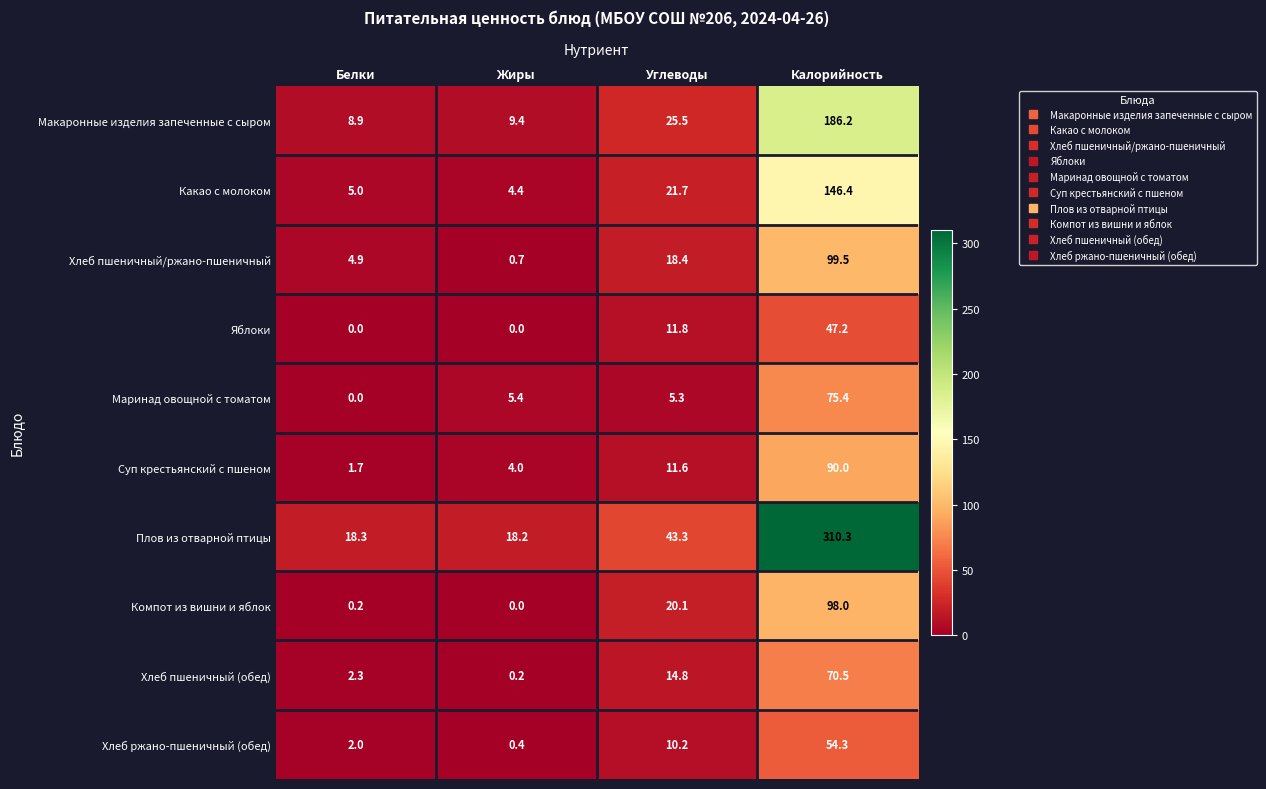

Which series changed the most between Жиры and Калорийность?

Плов из отварной птицы